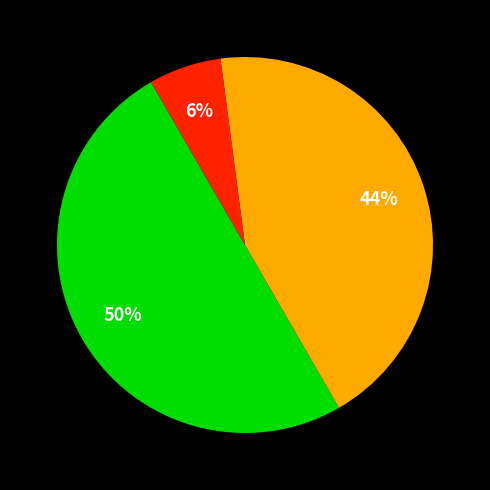

To the nearest percent, what is the difference between the largest and smallest slice percentages?

44%